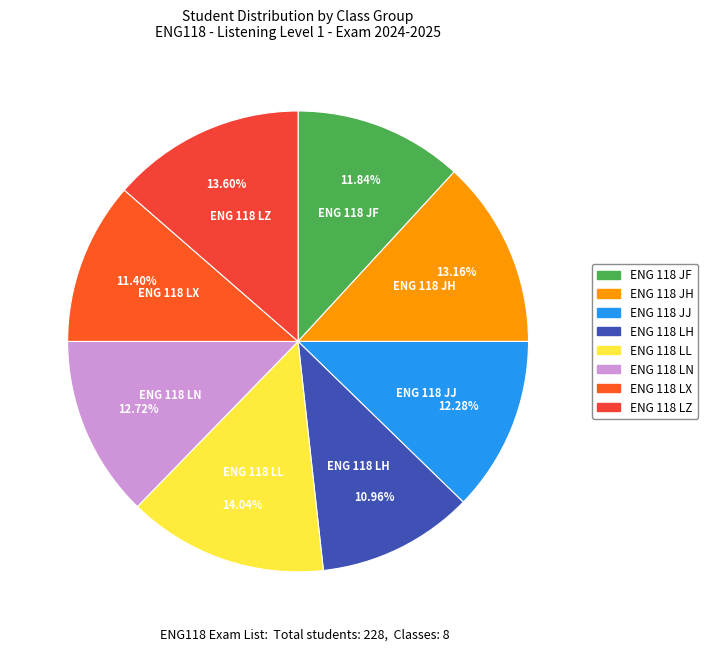

Is the sum of ENG 118 LX and ENG 118 LH greater than half?

No